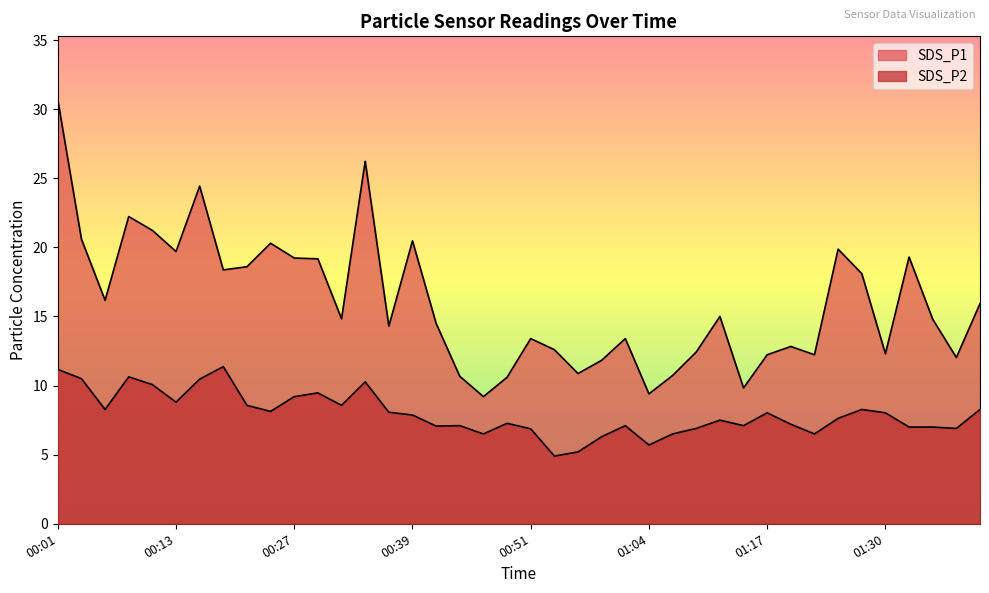

Which label corresponds to the largest value in the chart?

00:01